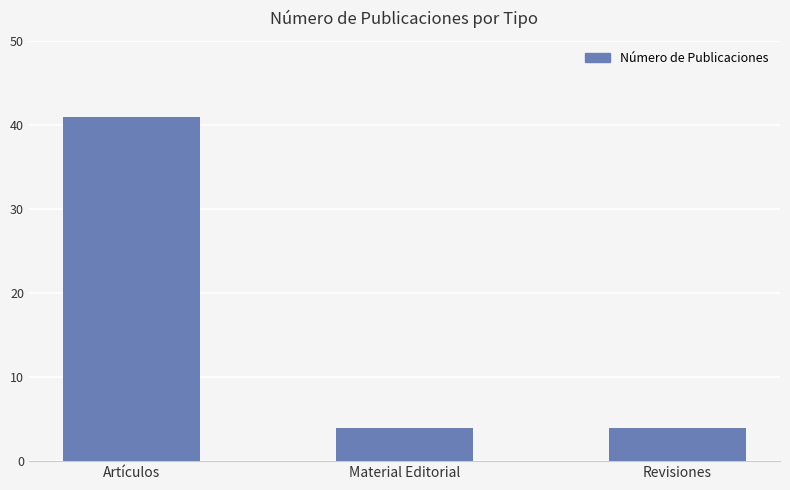

The chart shows a value of 7 at Material Editorial. True or false?

False